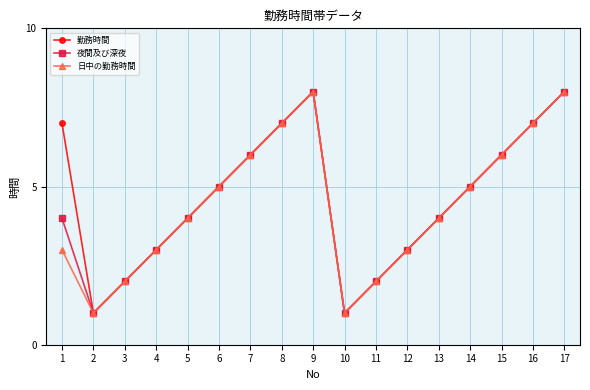

What is the value of the 勤務時間 point at the 2nd from the left?

1